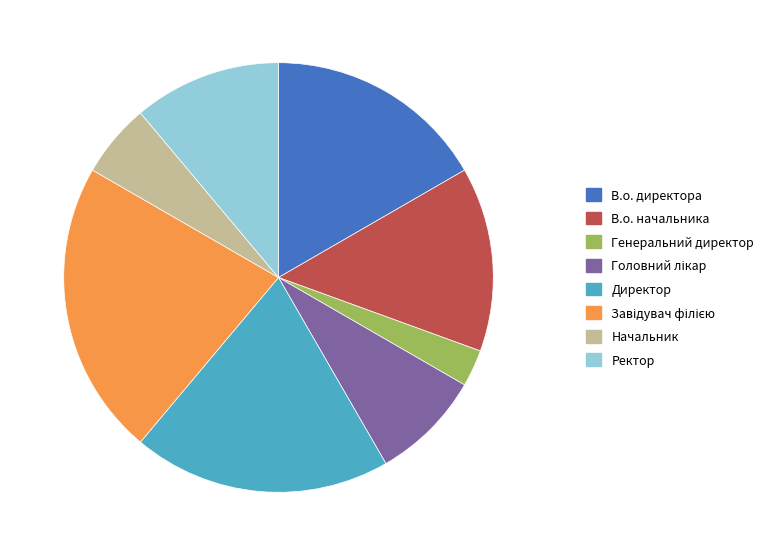

How many slices are in this pie chart?

8